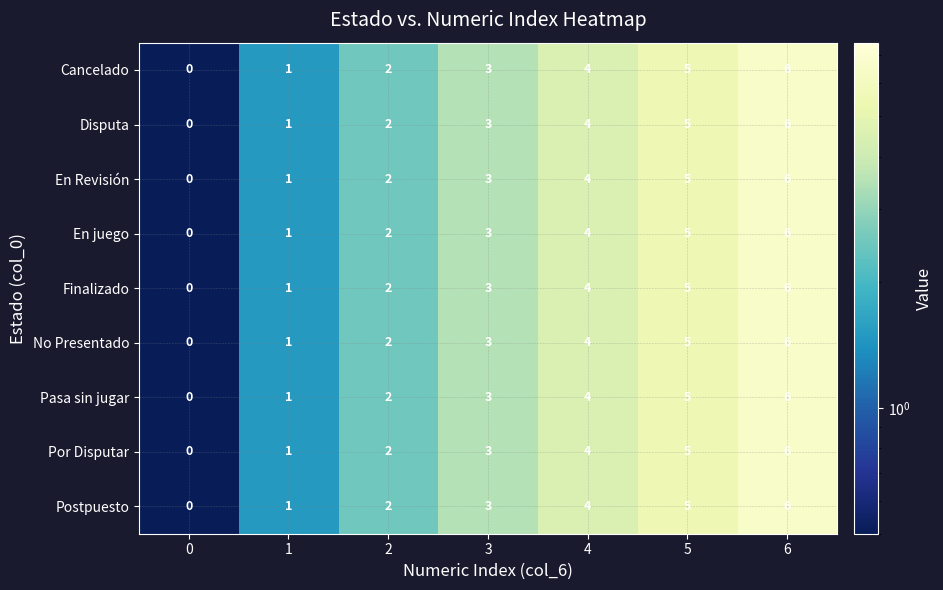

Count the number of categories in the chart.

7